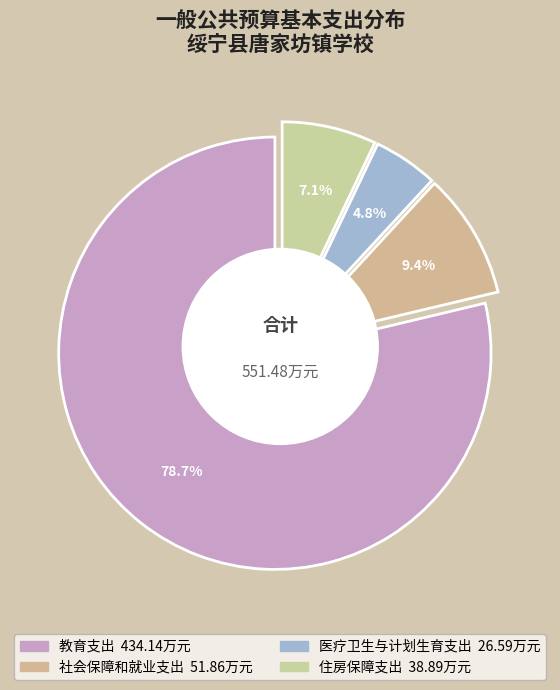

True or false: 住房保障支出 accounts for 7% of the total.

True